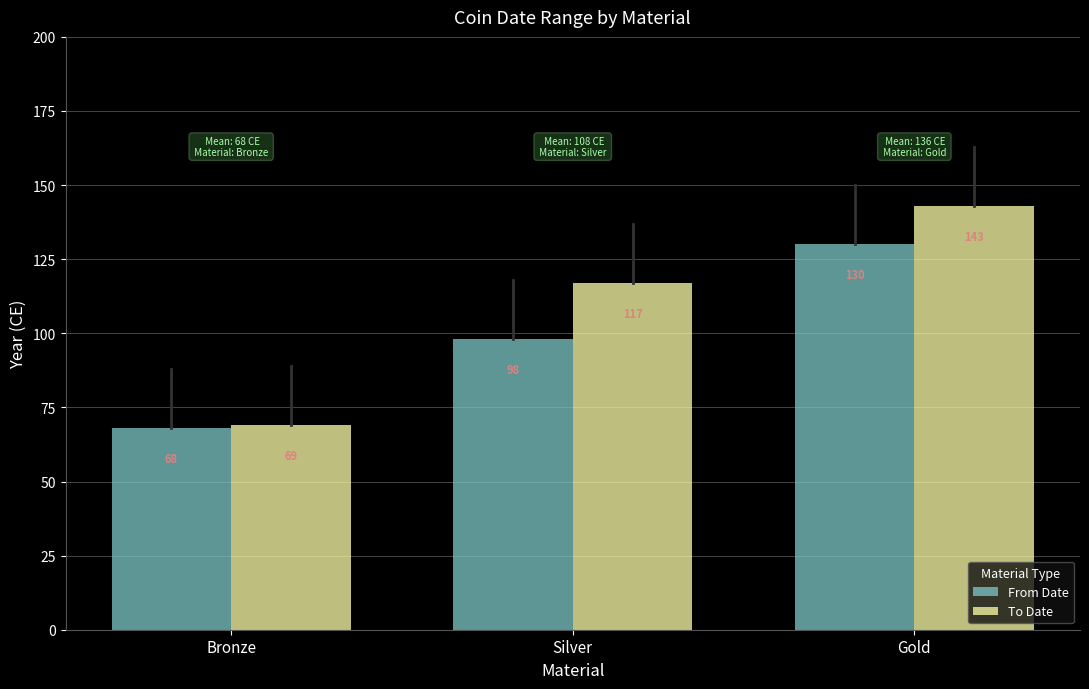

What are all the series names shown in the legend?

From Date, To Date